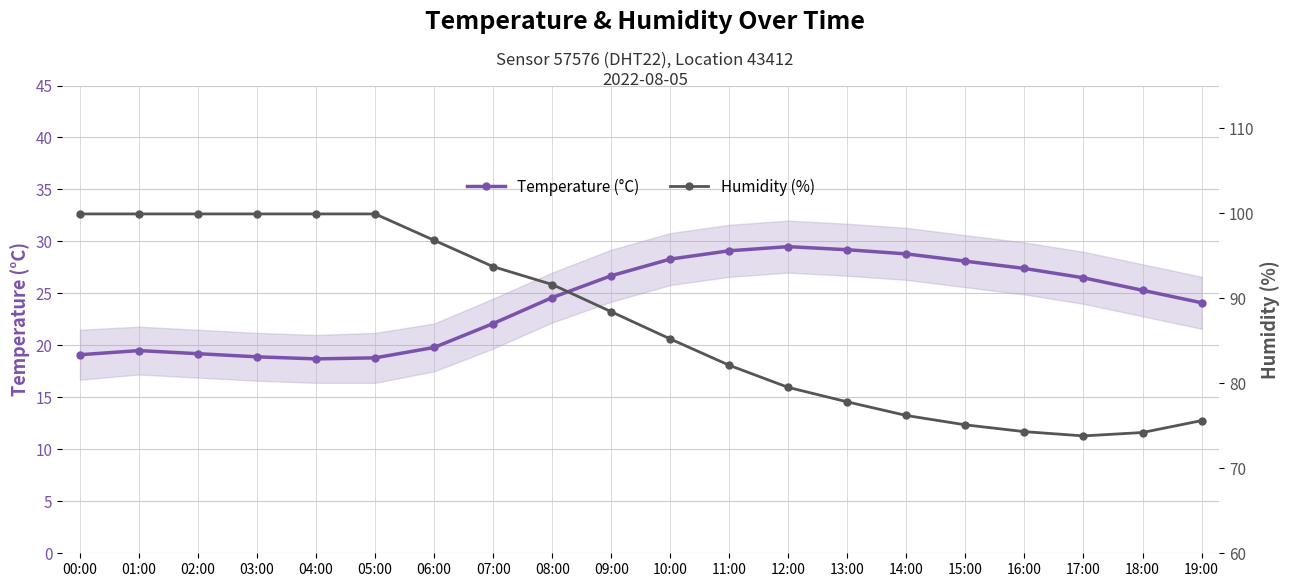

True or false: Temperature (°C) and Humidity (%) cross at least once.

False